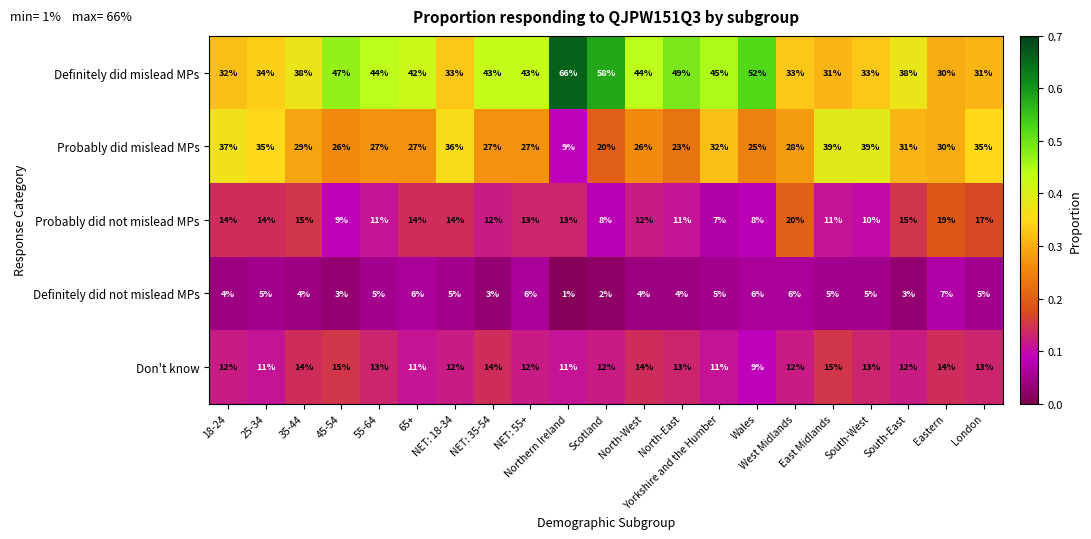

Rank the series by their maximum value, from highest to lowest.

Definitely did mislead MPs, Probably did mislead MPs, Probably did not mislead MPs, Don't know, Definitely did not mislead MPs